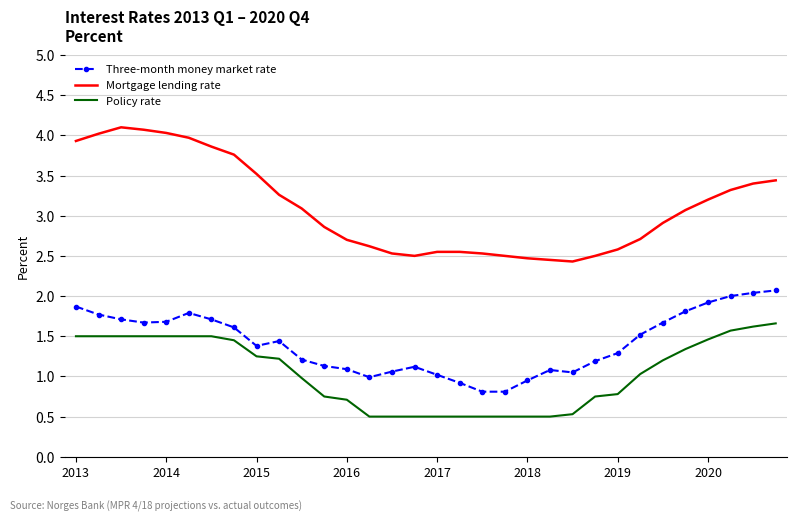

True or false: Mortgage lending rate and Three-month money market rate intersect in this chart.

False